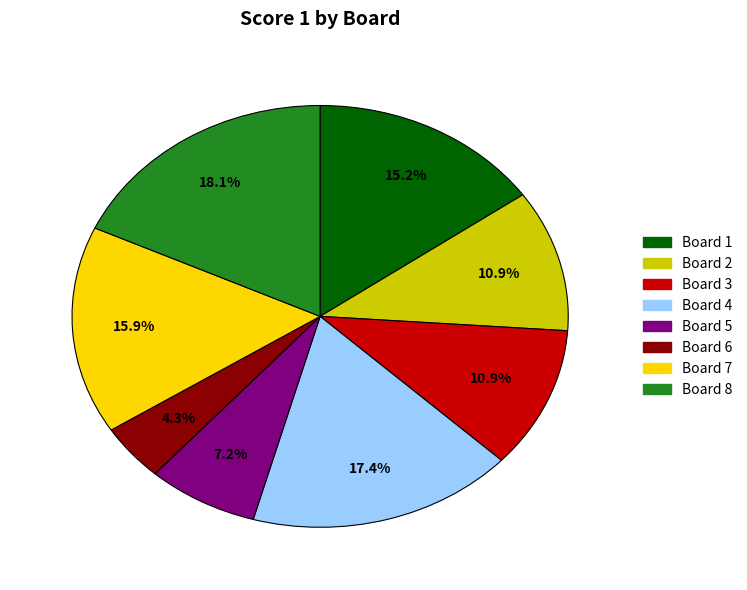

Between Board 7 and Board 8, which is larger?

Board 8